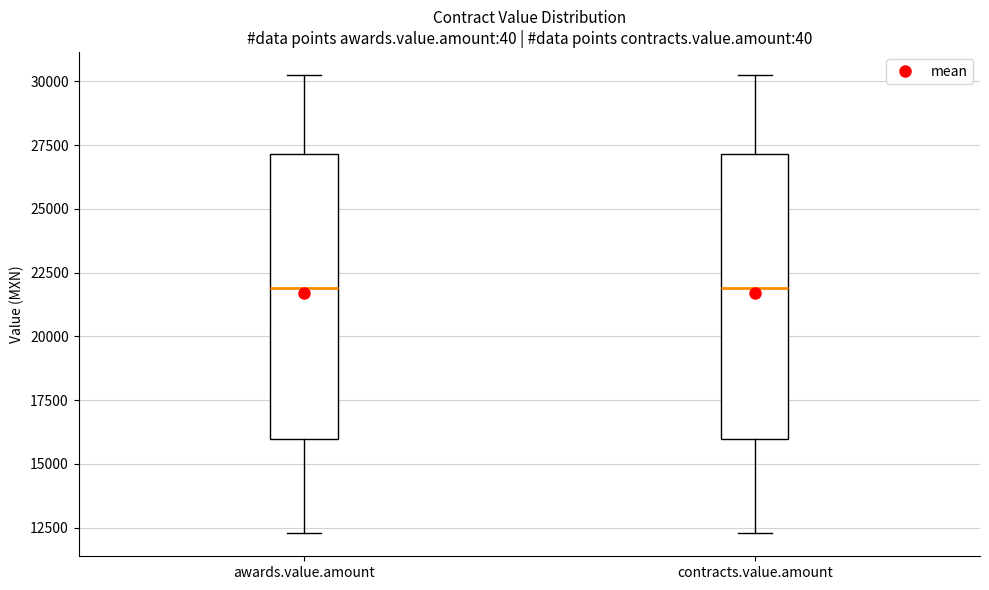

Reading left to right, transcribe this box plot: for each box, give where its median line is, the range the box spans, and where its two whiskers end, as read against the y-axis. The values are not printed on the chart, so give them approximately, as read against the axis.

awards.value.amount: median 22000, box 16000 to 27000, whiskers 12500 to 30500
contracts.value.amount: median 22000, box 16000 to 27000, whiskers 12500 to 30500